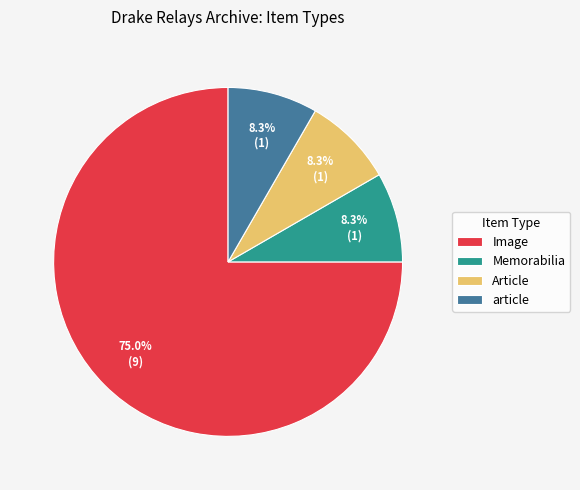

Is there a majority slice in this chart?

Yes